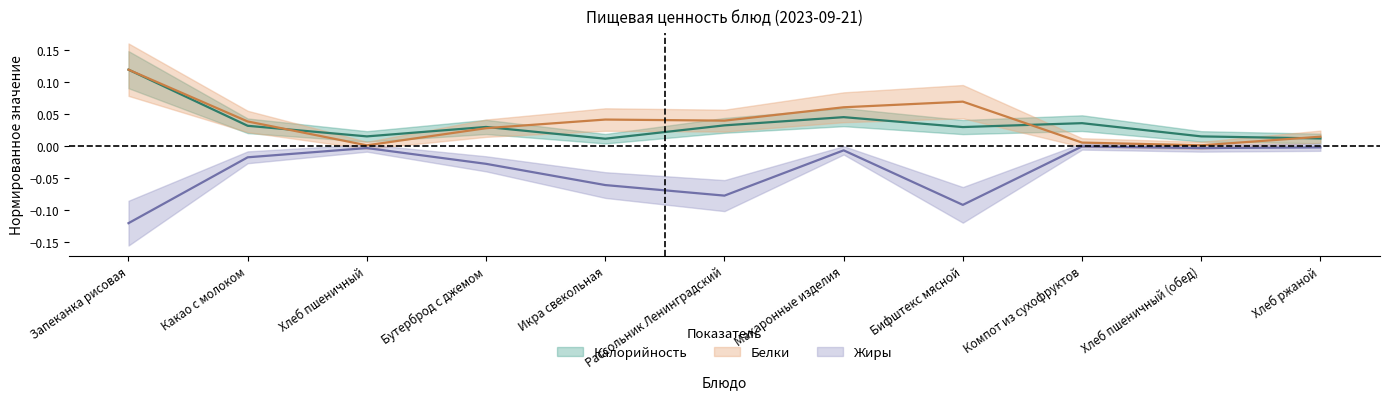

What position from the right is Макаронные изделия?

5